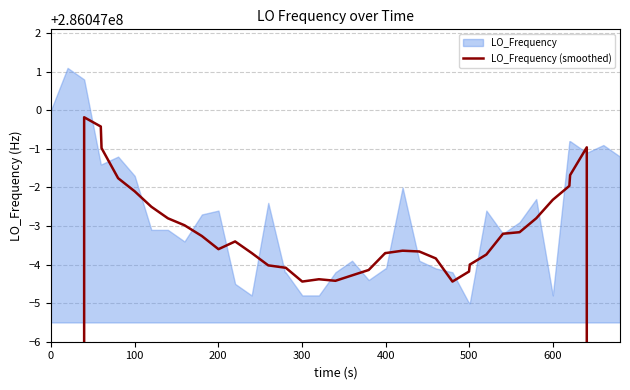

Reading left to right, list all the values displayed in this chart.

171628200.4	228837600.1	286046999.8	286046999.6	286046999.0	286046998.2	286046997.9	286046997.5	286046997.2	286046997.0	286046996.7	286046996.4	286046996.6	286046996.3	286046996.0	286046995.9	286046995.9	286046995.6	286046995.6	286046995.6	286046995.7	286046995.9	286046996.3	286046996.3	286046996.4	286046996.3	286046996.2	286046995.6	286046995.8	286046996.0	286046996.3	286046996.8	286046996.8	286046997.2	286046997.7	286046998.0	286046998.3	286046999.0	228837599.2	171628199.4